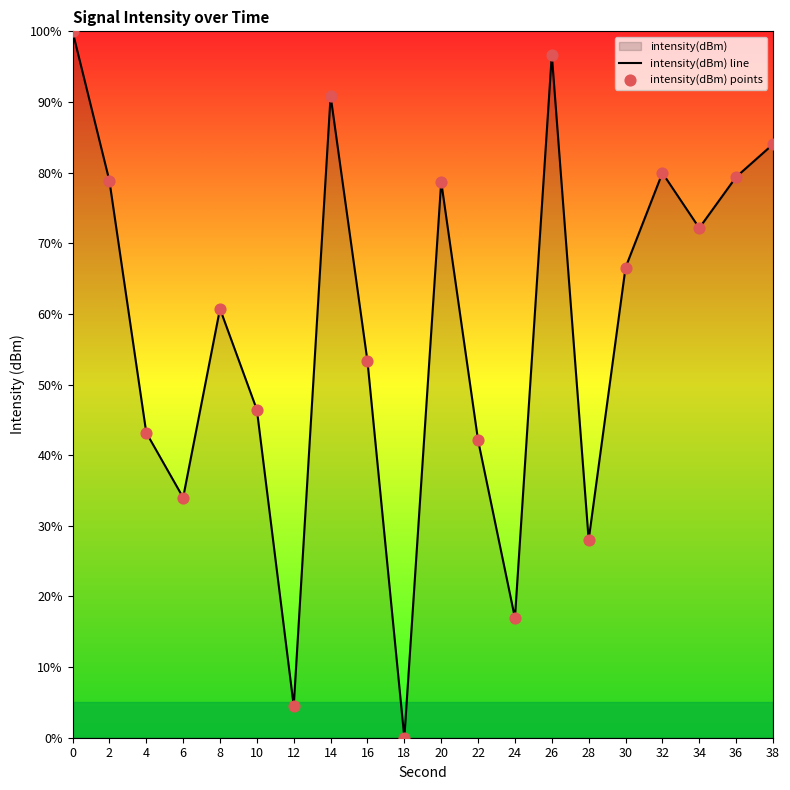

Is the value of intensity(dBm) points at 14 greater than the value of intensity(dBm) line at 10?

Yes